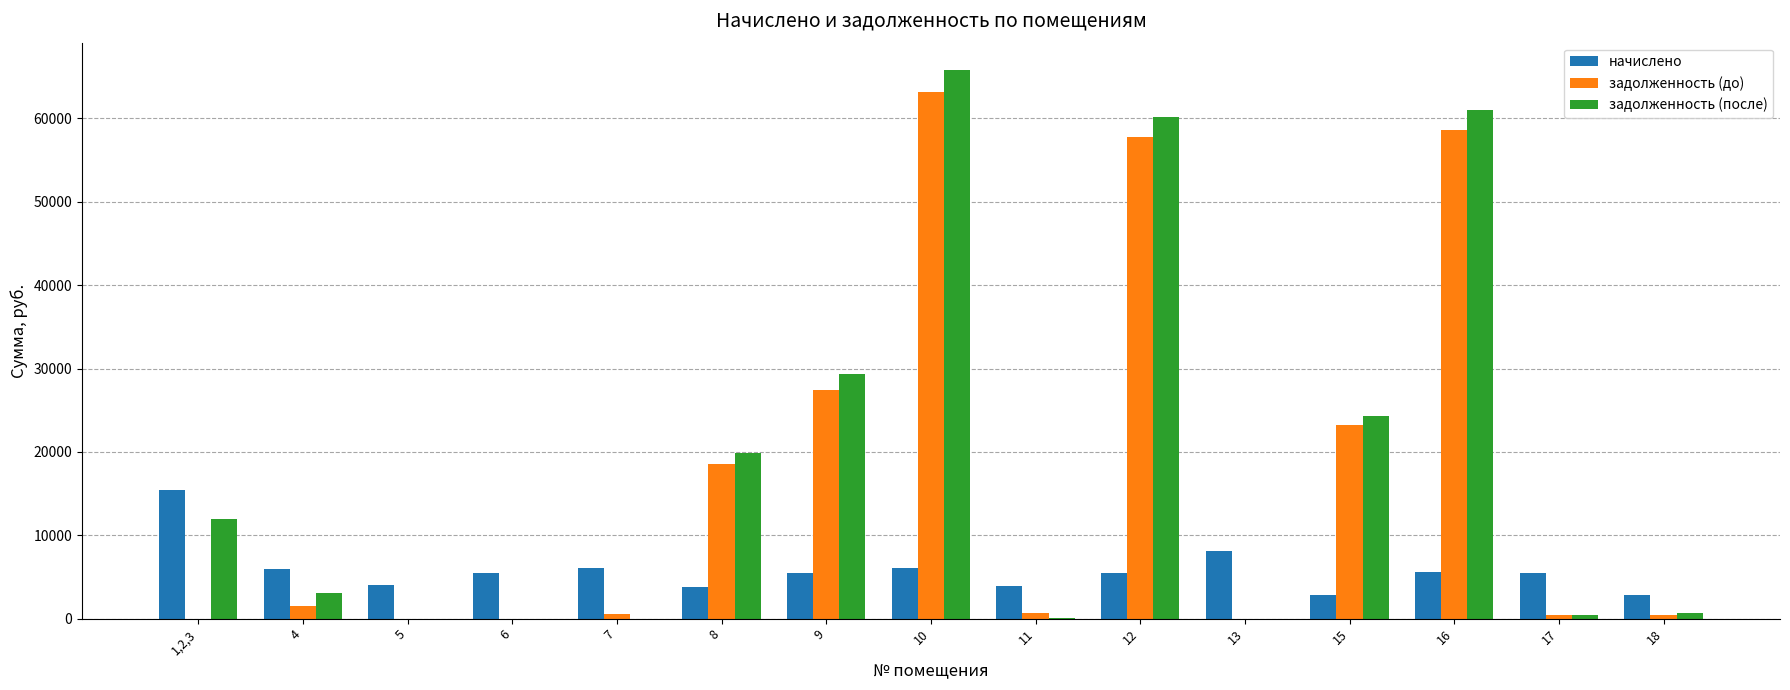

Count the number of categories in the chart.

15